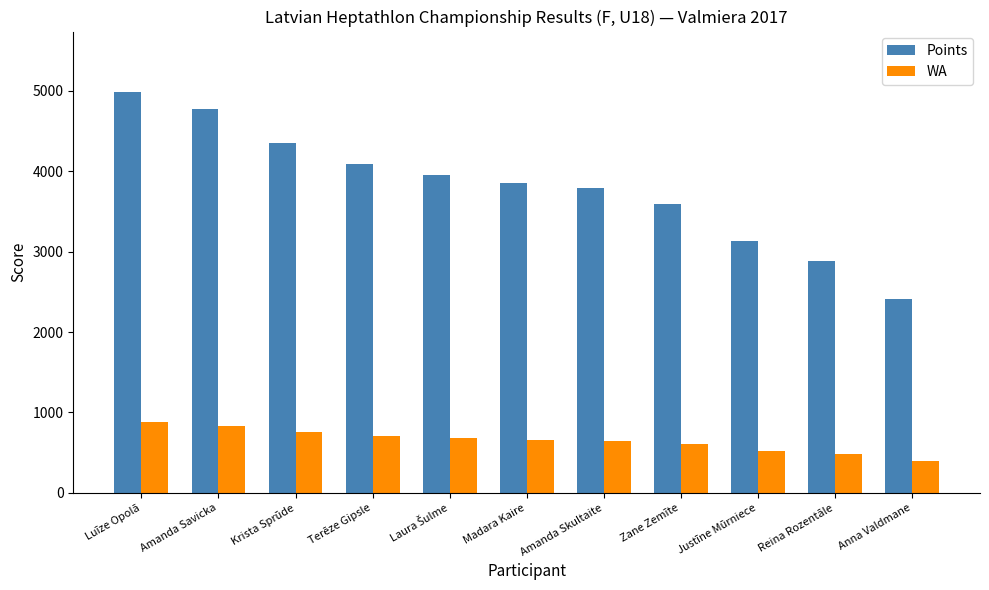

What is the value of the WA bar at the 4th from the left?

706